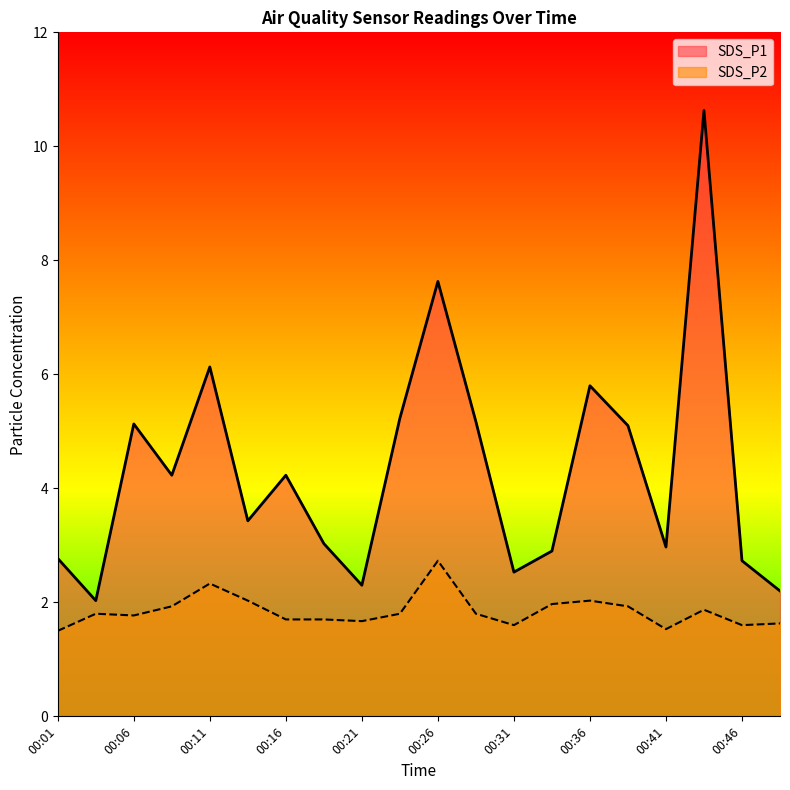

At 00:44, list the series in order from largest to smallest.

SDS_P1, SDS_P2